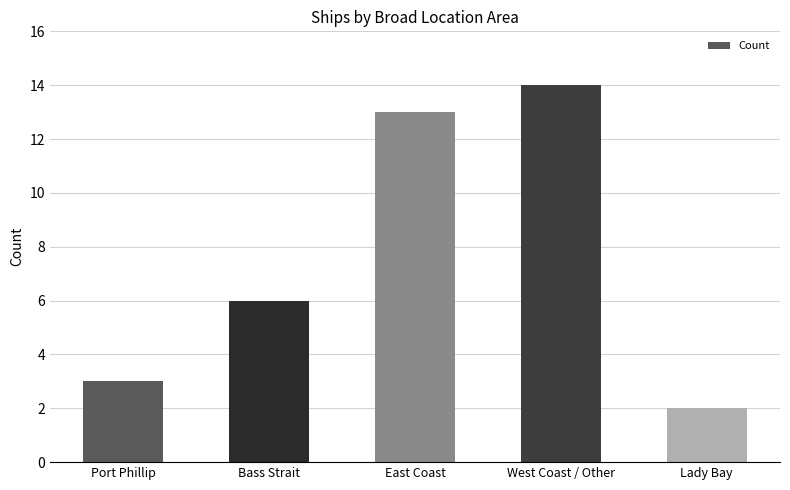

How many categories are shown in the chart?

5